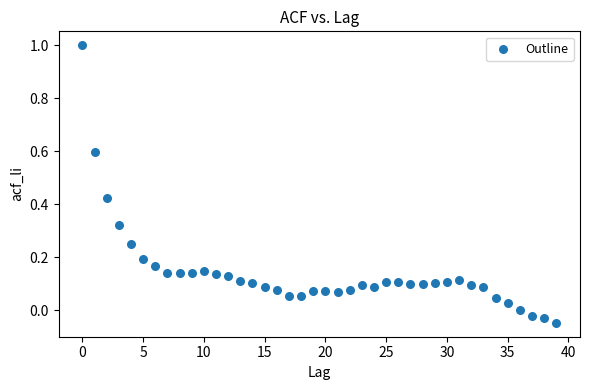

What is the range of Y values (max minus min)?

1.0